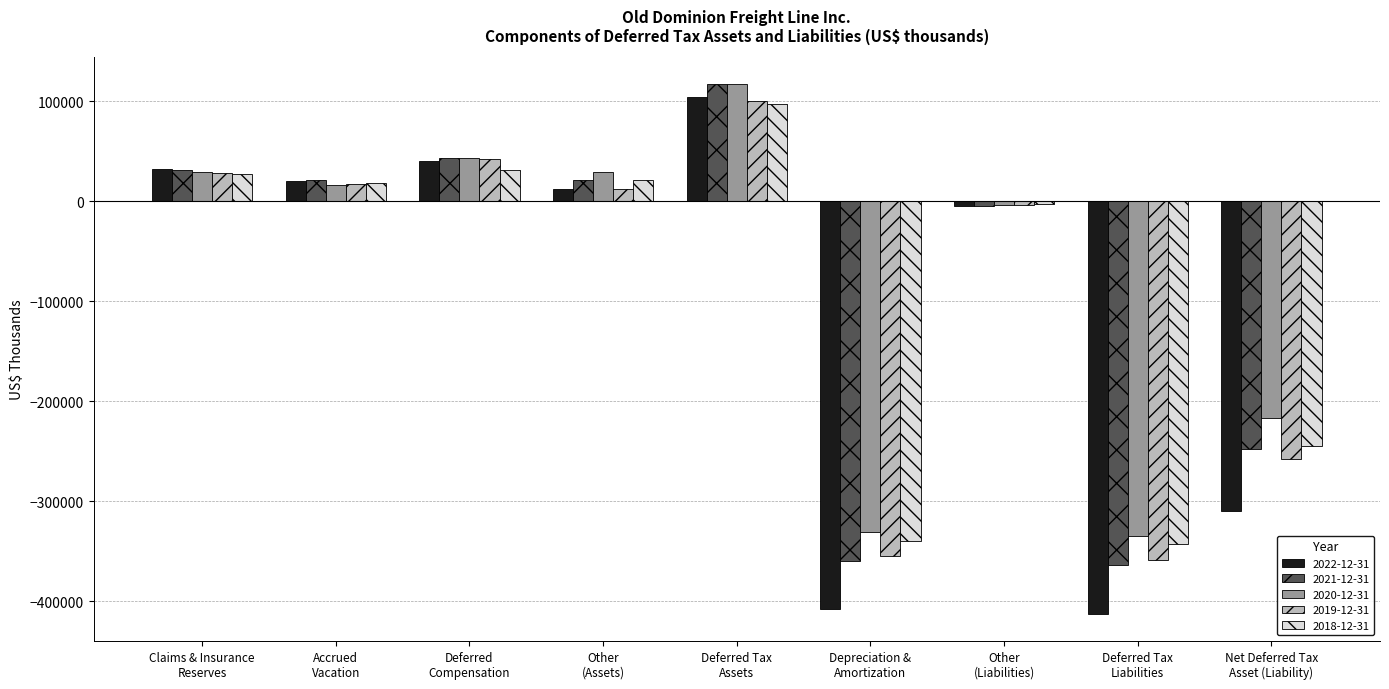

Is the value of 2022-12-31 at Deferred Tax
Assets greater than the value of 2018-12-31 at Deferred
Compensation?

Yes